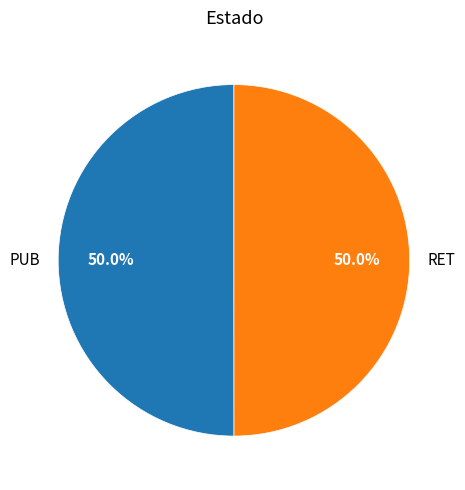

Combined, what portion of the pie is RET and PUB?

100.0%